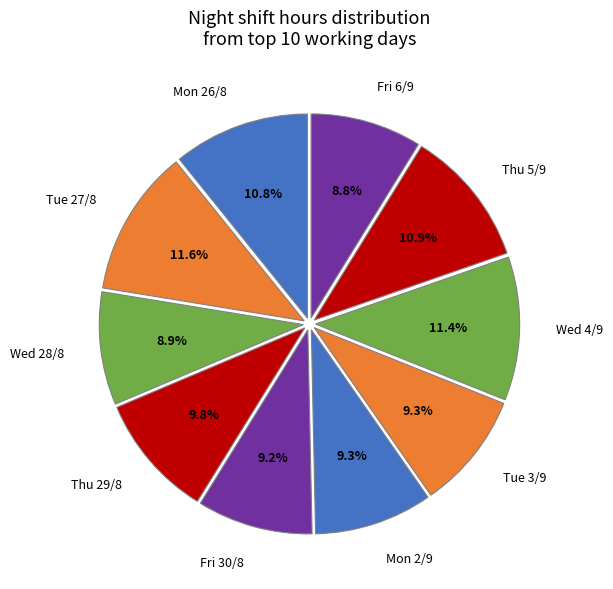

How much of the chart is everything except Fri 30/8?

90.8%